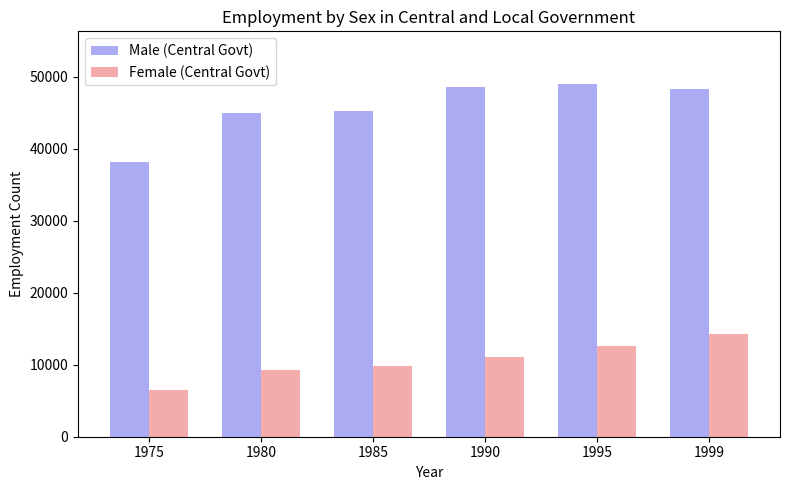

What is the greatest value displayed?

48948